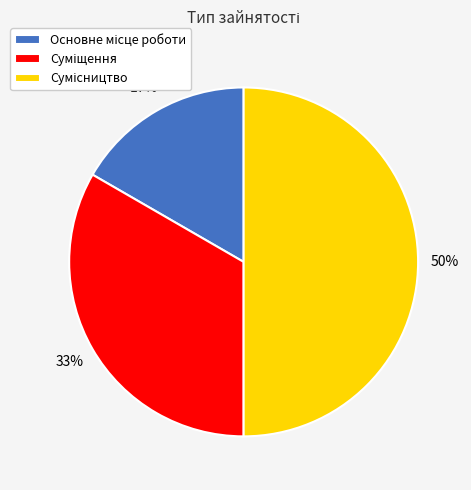

To the nearest percent, what is the average slice percentage?

33%